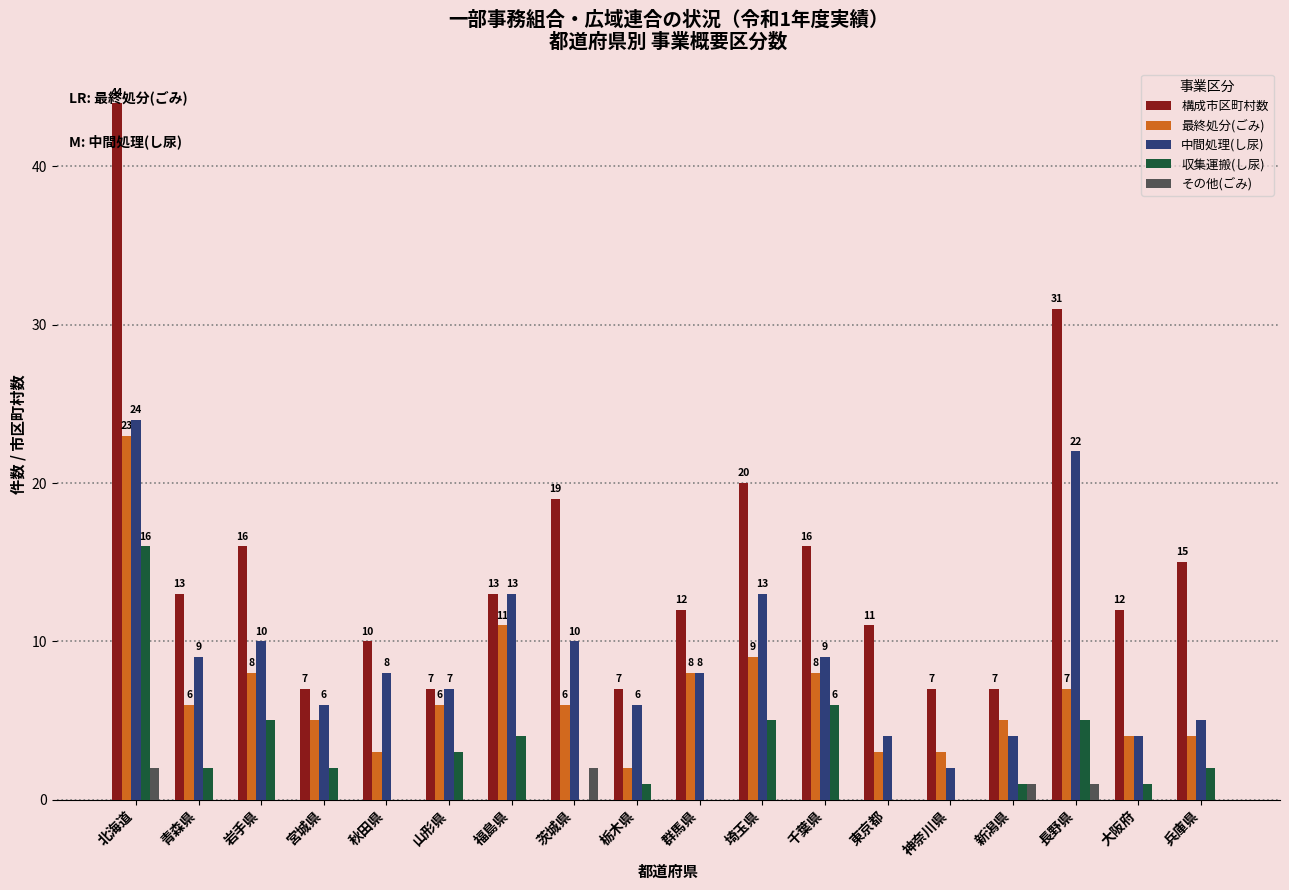

Which category has the highest value in the 構成市区町村数 series?

北海道